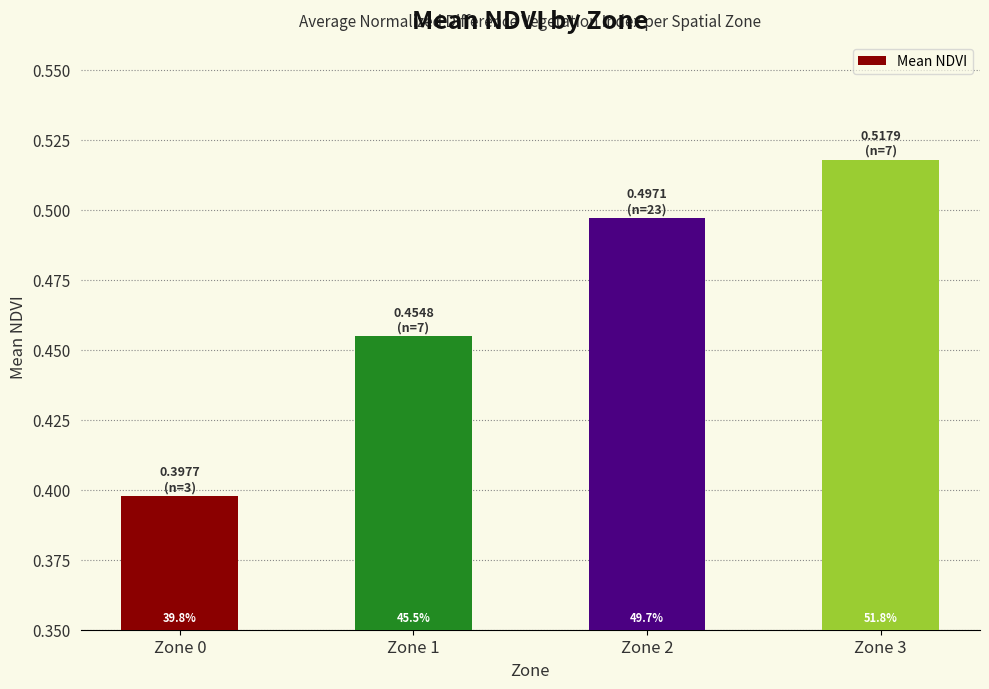

How many bars are there in total?

4